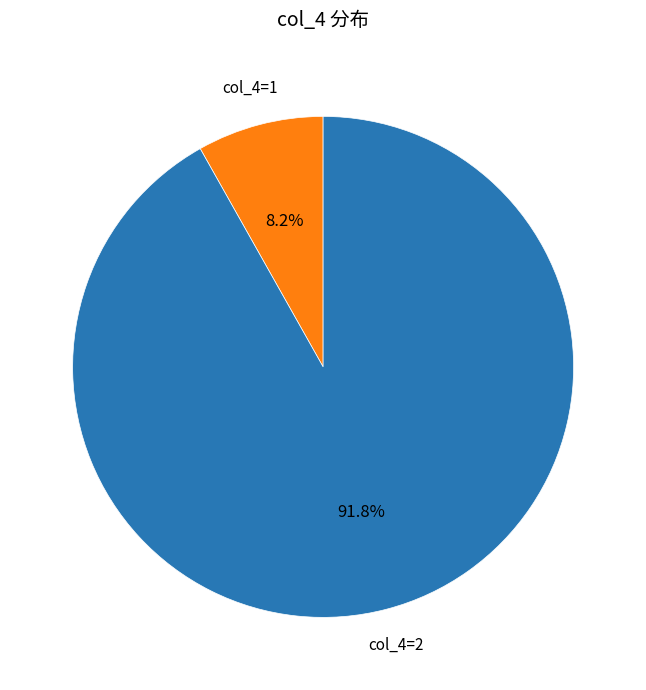

Is there any slice that represents more than half of the pie?

Yes